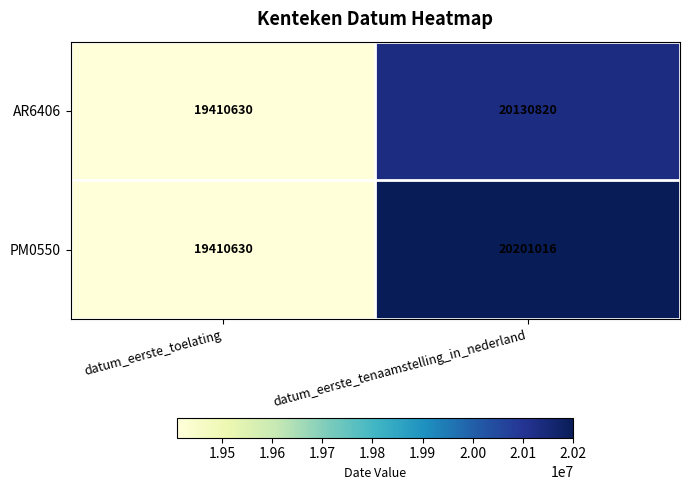

True or false: AR6406 has a value of 19410630 at datum_eerste_toelating.

True